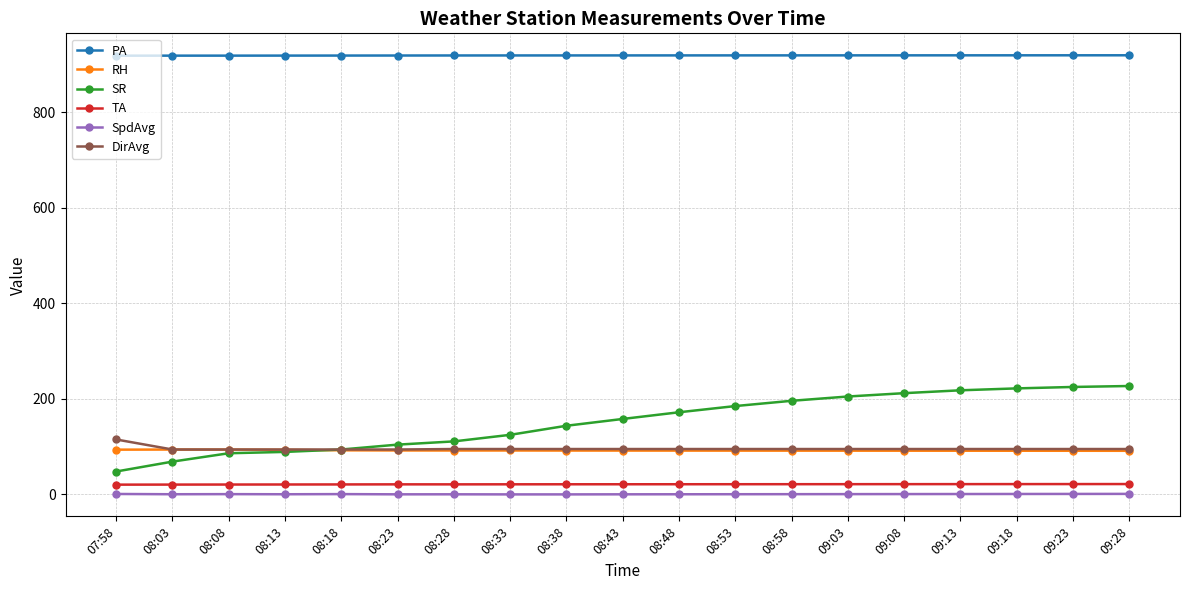

Between 08:08 and 09:08, which series saw the biggest shift?

SR